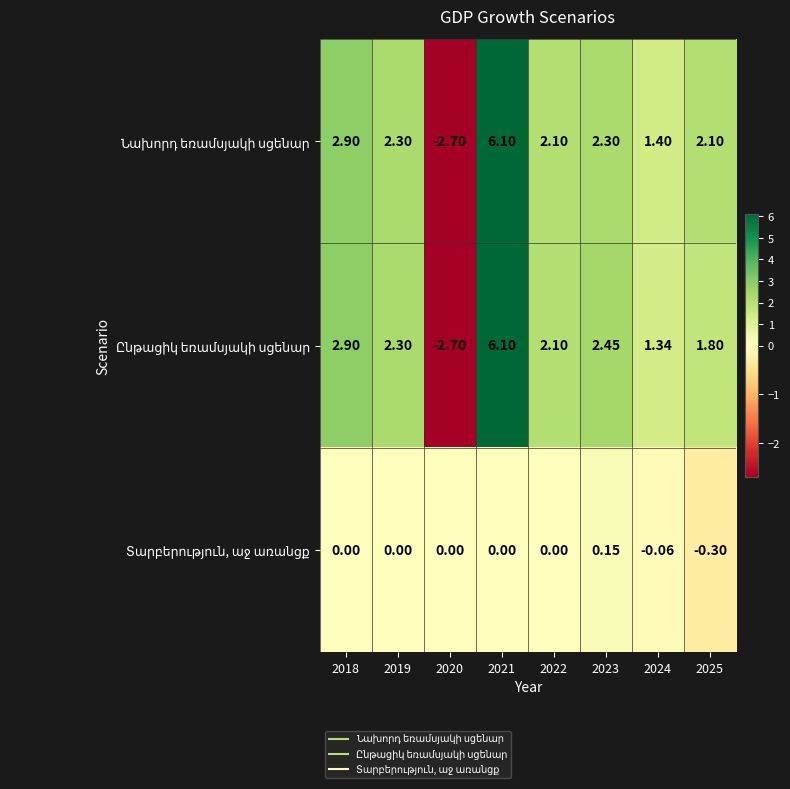

What is the total value across all series at 2021?

12.2